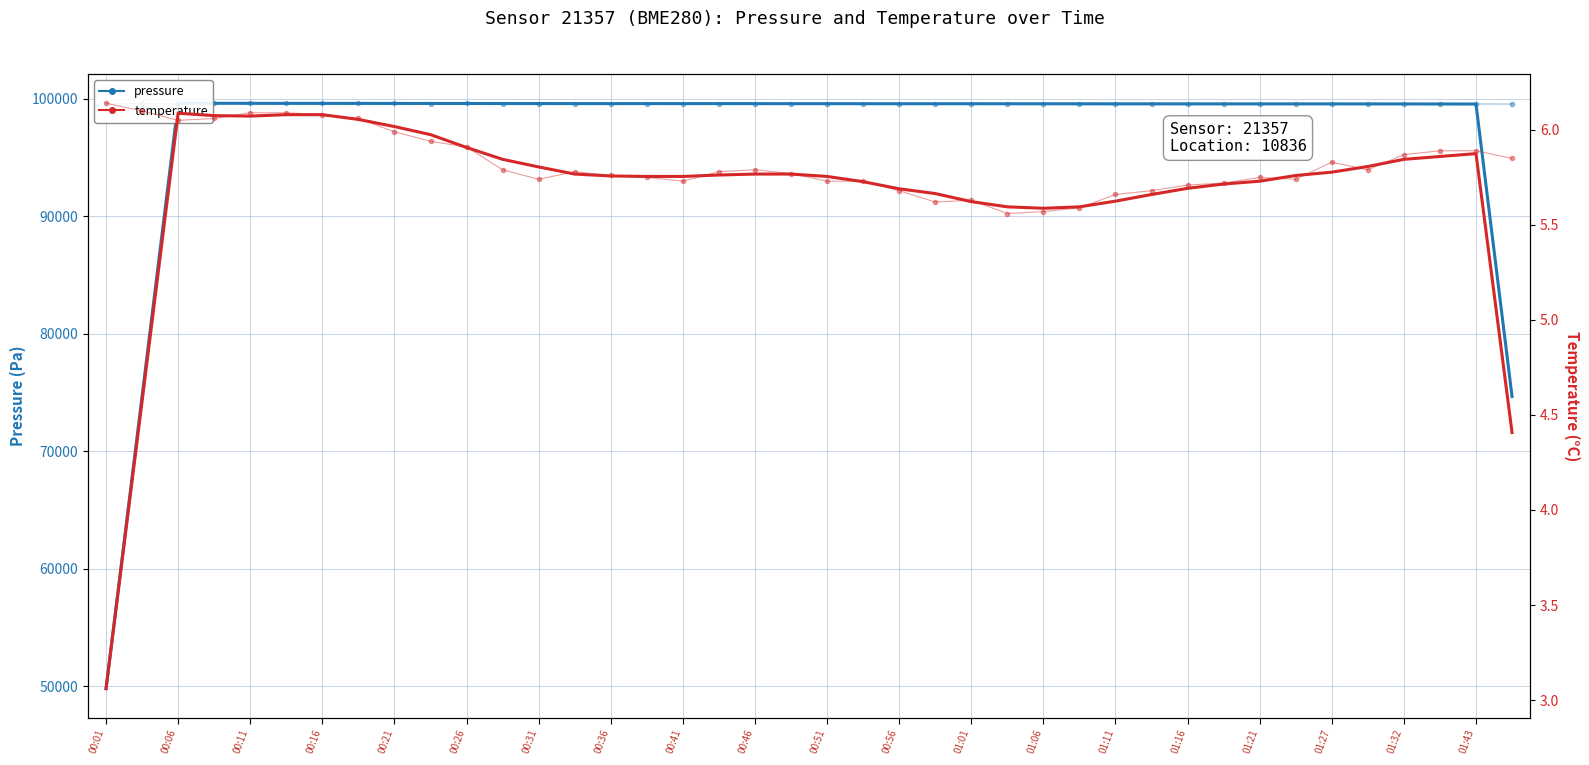

What is the highest value of the pressure (smoothed) series?

99601.8